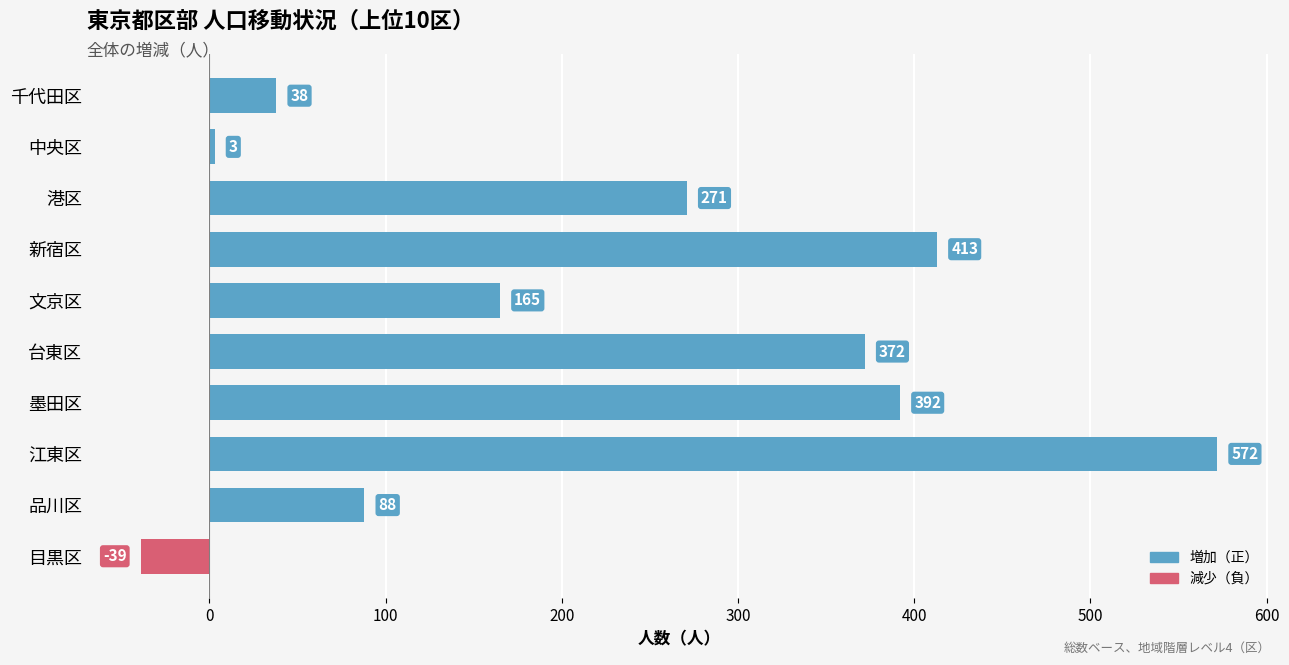

What is the average value?

228